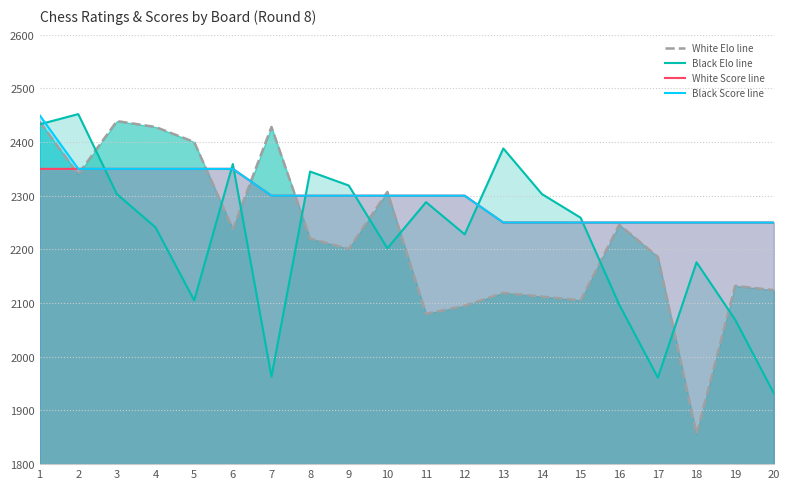

Reading right to left, what are all the values shown in this chart?

White Elo line: 2124	2132	1856	2186	2246	2105	2112	2119	2095	2080	2307	2201	2220	2428	2238	2400	2428	2439	2340	2438
Black Elo line: 1932	2069	2176	1961	2097	2259	2303	2388	2228	2288	2202	2319	2345	1963	2359	2105	2241	2303	2452	2433
White Score line: 2250	2250	2250	2250	2250	2250	2250	2250	2300	2300	2300	2300	2300	2300	2350	2350	2350	2350	2350	2350
Black Score line: 2250	2250	2250	2250	2250	2250	2250	2250	2300	2300	2300	2300	2300	2300	2350	2350	2350	2350	2350	2450